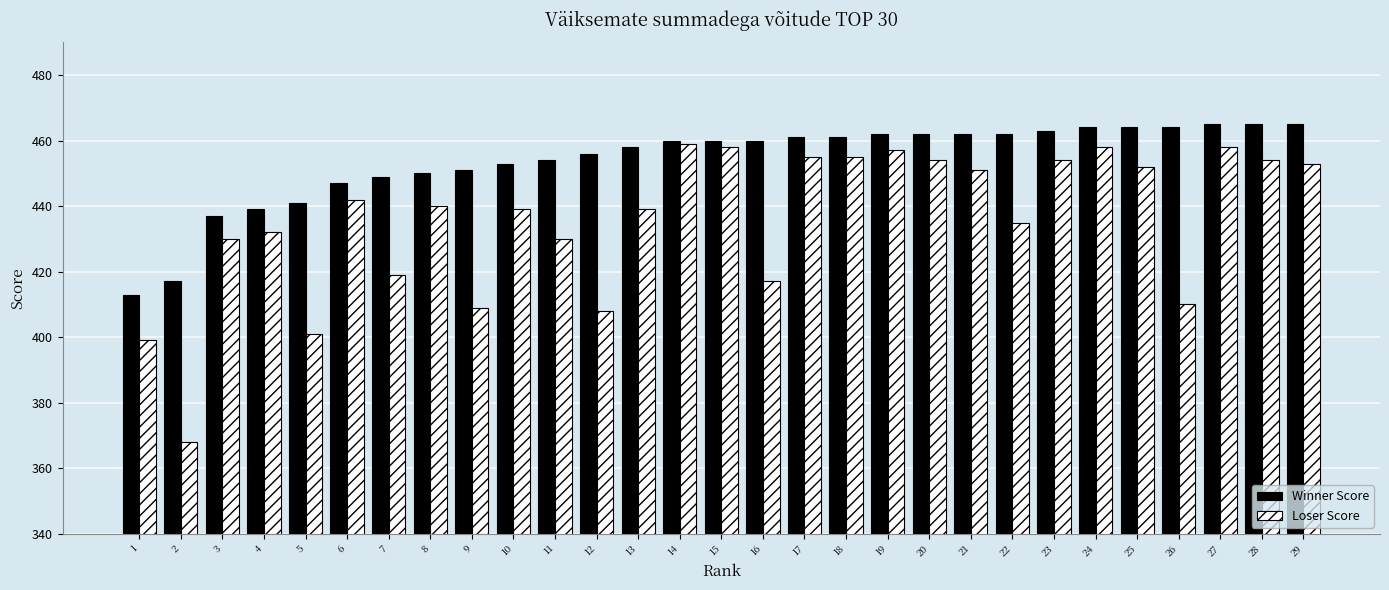

Reading left to right, transcribe all the data shown in this chart.

Winner Score: 1=413	2=417	3=437	4=439	5=441	6=447	7=449	8=450	9=451	10=453	11=454	12=456	13=458	14=460	15=460	16=460	17=461	18=461	19=462	20=462	21=462	22=462	23=463	24=464	25=464	26=464	27=465	28=465	29=465
Loser Score: 1=399	2=368	3=430	4=432	5=401	6=442	7=419	8=440	9=409	10=439	11=430	12=408	13=439	14=459	15=458	16=417	17=455	18=455	19=457	20=454	21=451	22=435	23=454	24=458	25=452	26=410	27=458	28=454	29=453